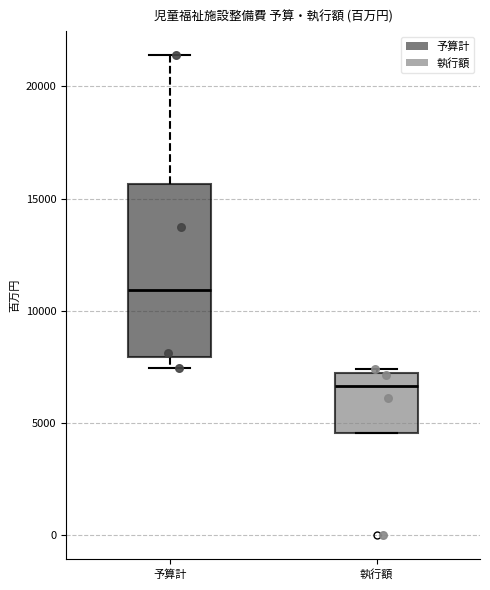

Which box is the tallest, from its lower edge to its upper edge?

予算計